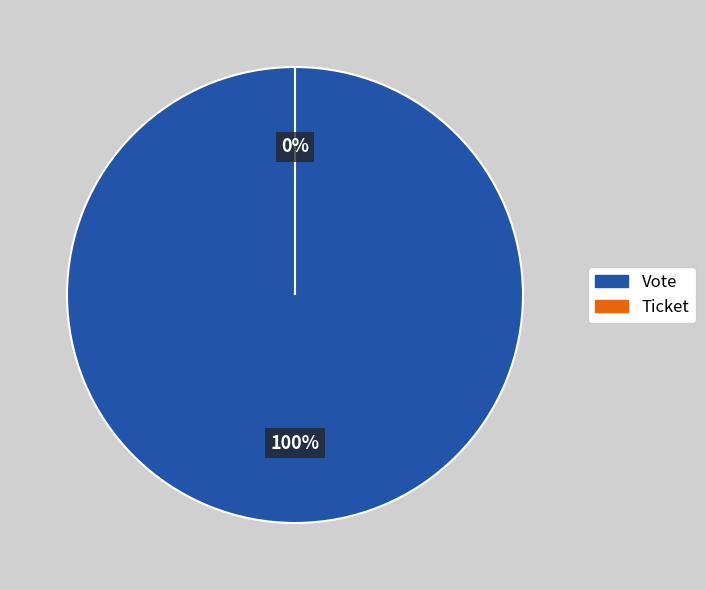

To the nearest percent, what percentage of the pie is Vote?

100%